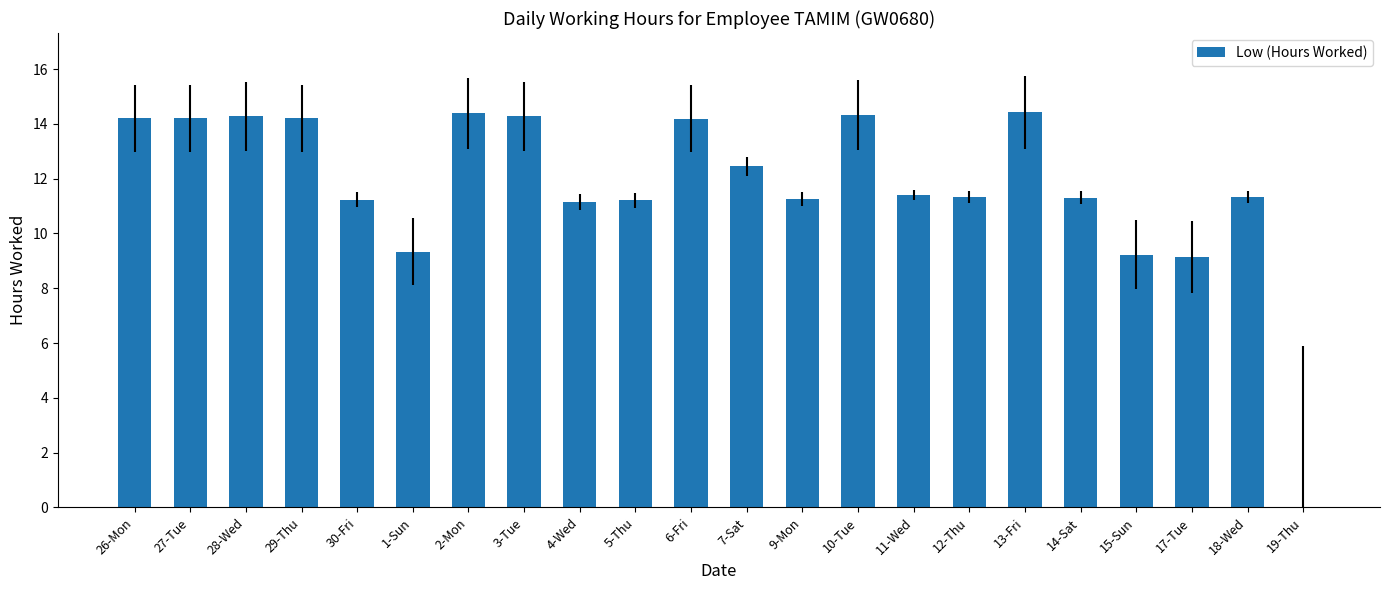

What is the sum of the values at 3-Tue and 13-Fri?

28.7